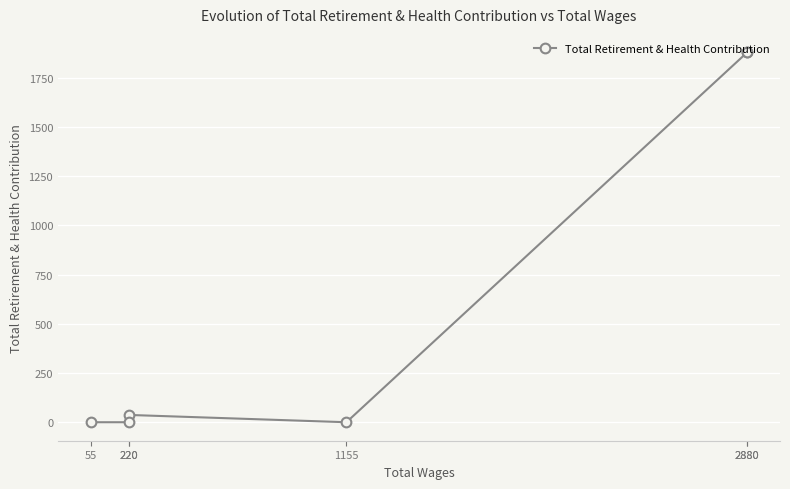

Count the number of categories in the chart.

6